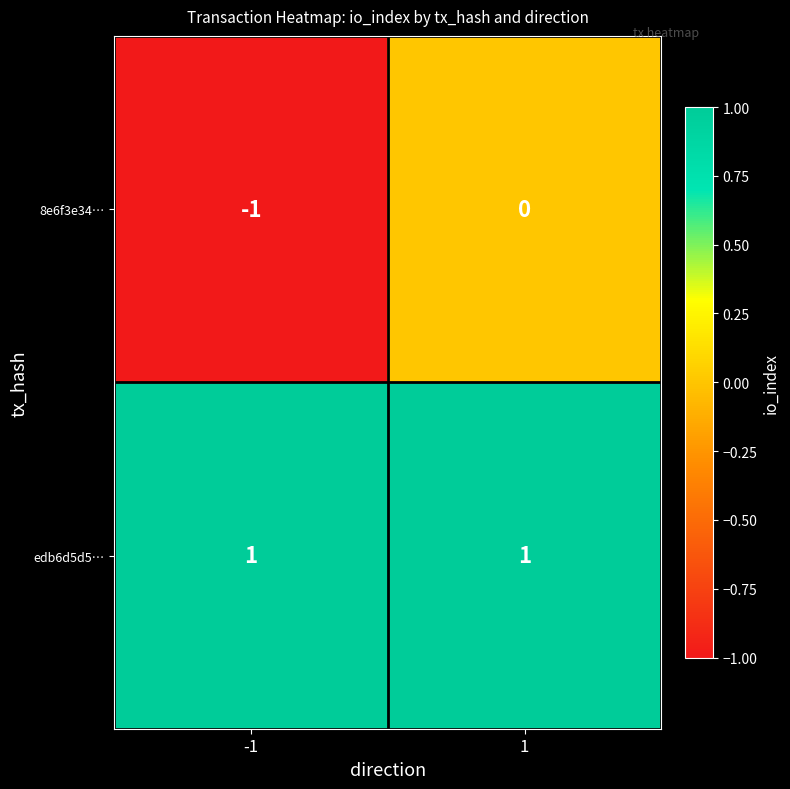

Which series has the largest range (max minus min)?

8e6f3e34…